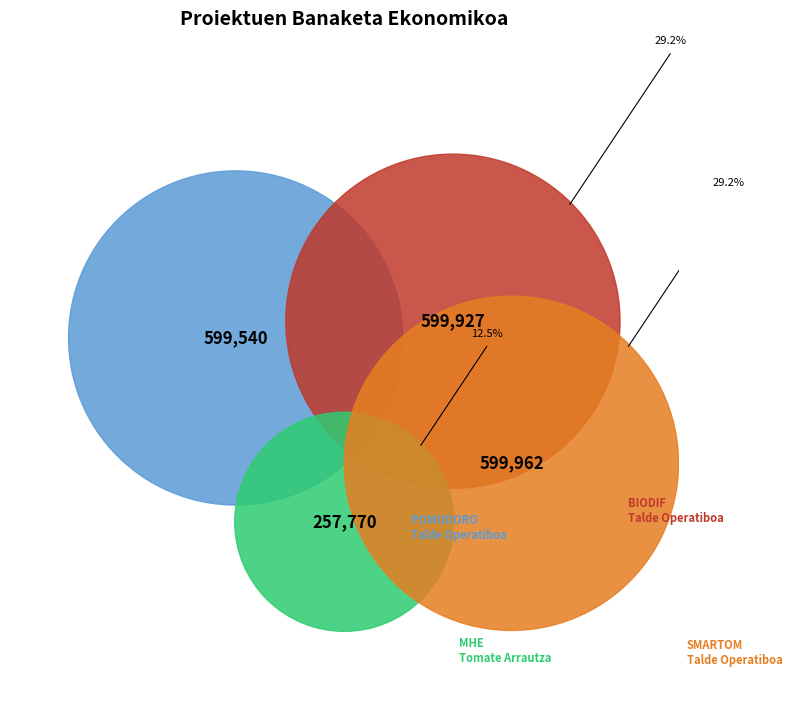

To the nearest percent, what is the combined percentage of SMARTOM Talde Operatiboa and BIODIF Talde Operatiboa?

58%